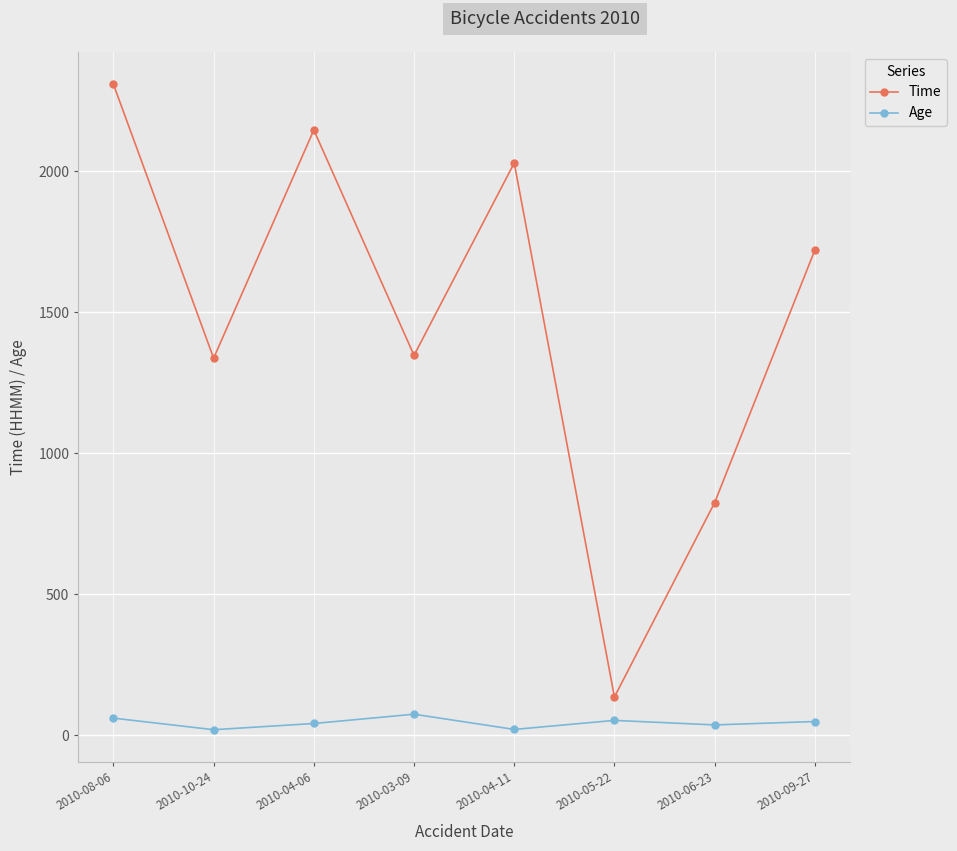

Rank the series at 2010-08-06 from lowest to highest value.

Age, Time